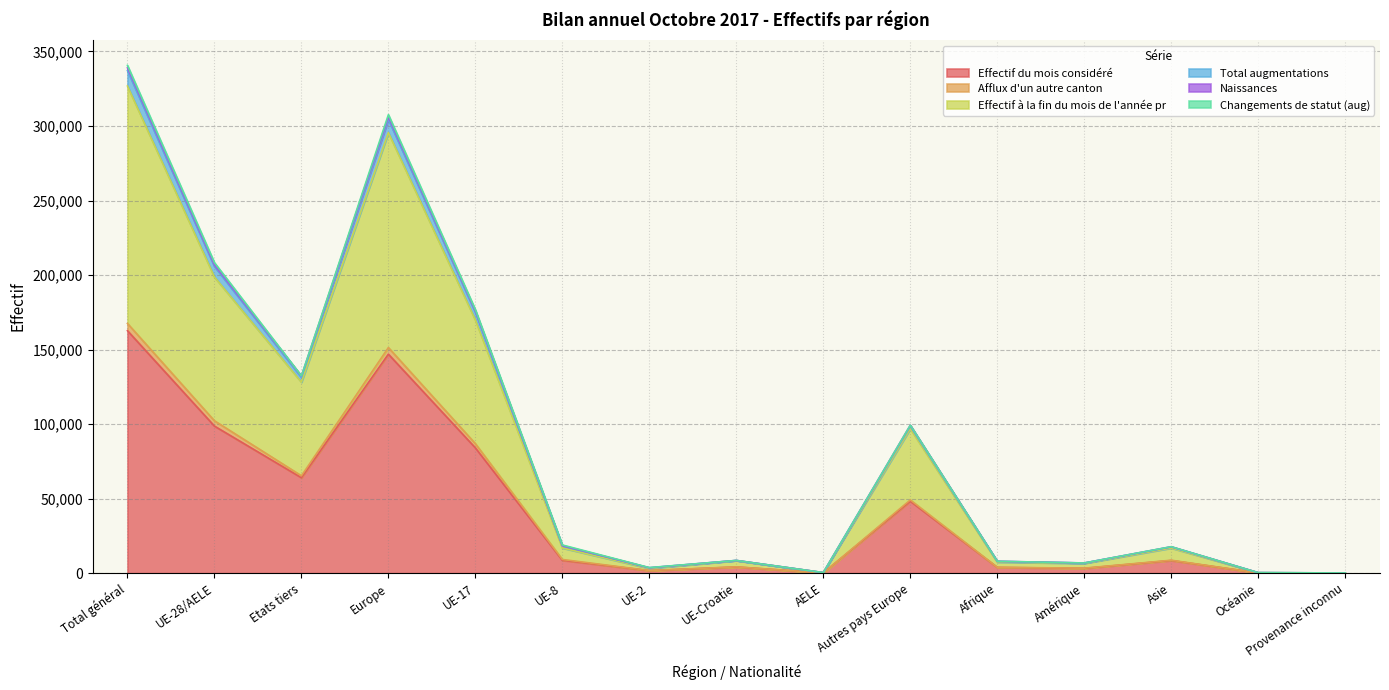

What is the label of the 5th point from the right?

Afrique